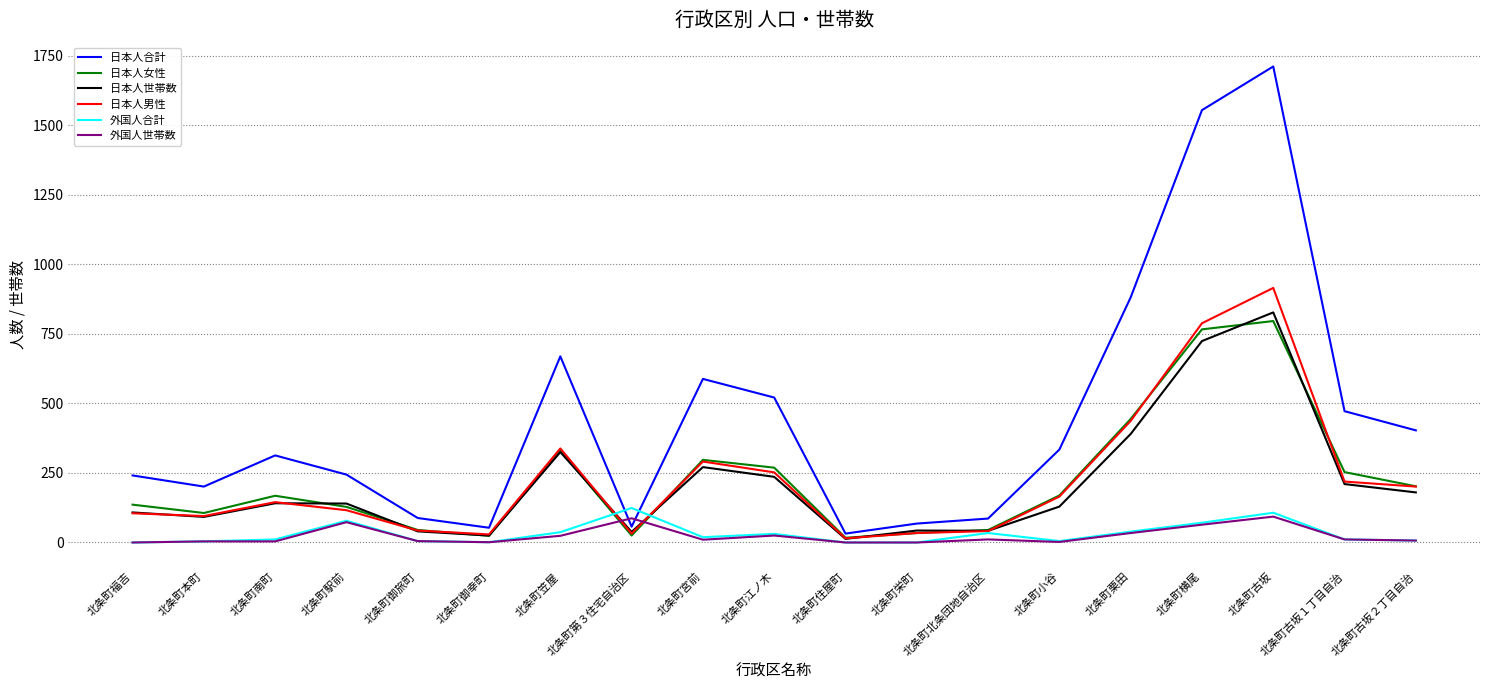

What is the maximum value for 日本人合計?

1711